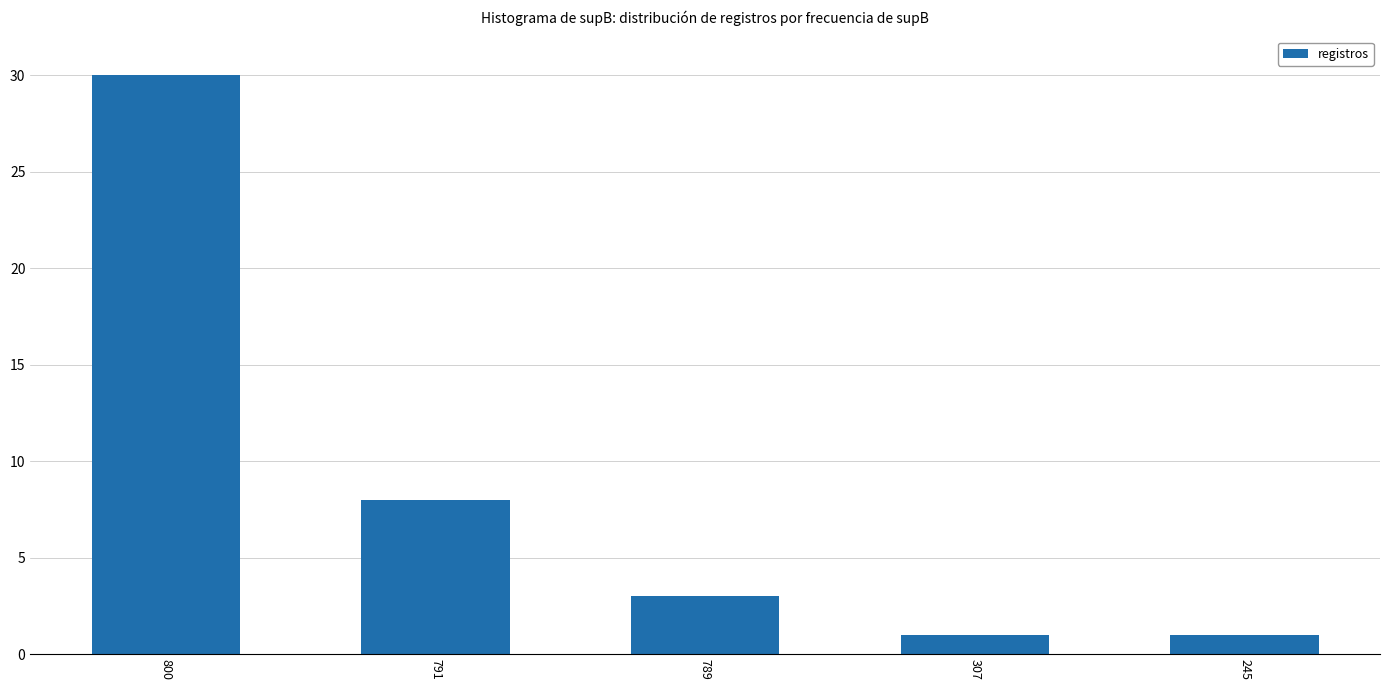

Reading left to right, extract all data points from this chart.

800=30	791=8	789=3	307=1	245=1